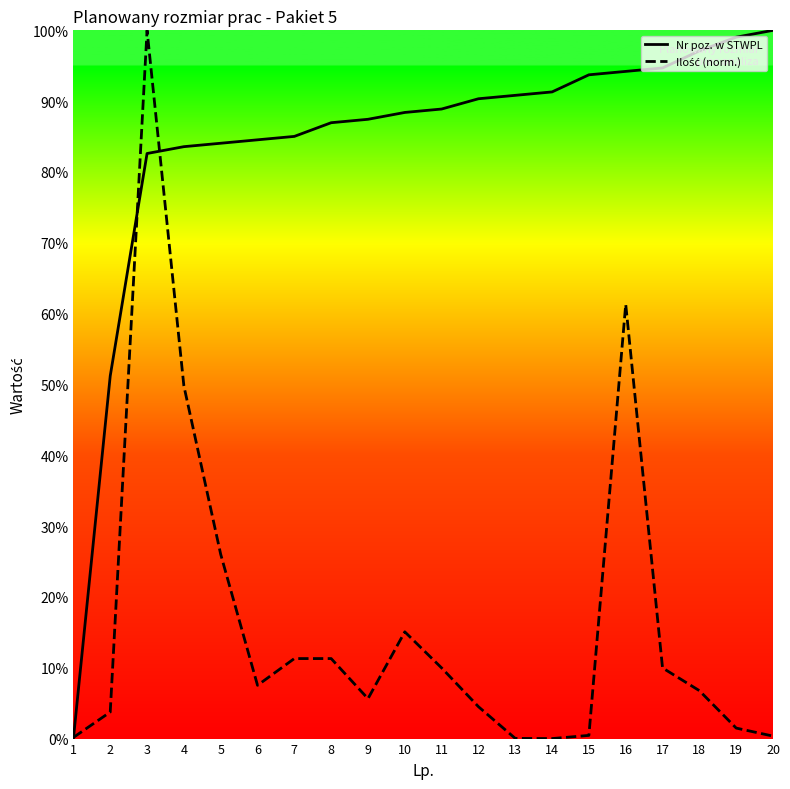

What is the average value of the Ilość (norm.) series?

16.3